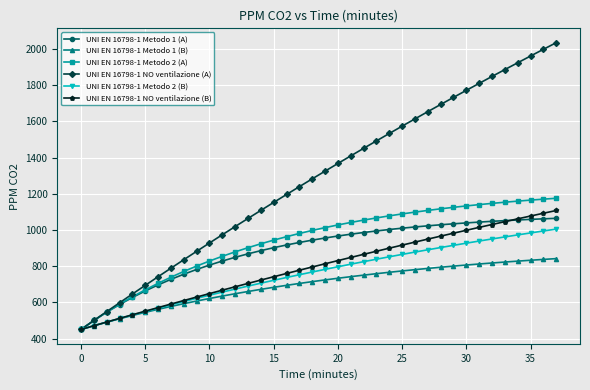

Rank the series by their maximum value, from lowest to highest.

UNI EN 16798-1 Metodo 1 (B), UNI EN 16798-1 Metodo 2 (B), UNI EN 16798-1 Metodo 1 (A), UNI EN 16798-1 NO ventilazione (B), UNI EN 16798-1 Metodo 2 (A), UNI EN 16798-1 NO ventilazione (A)